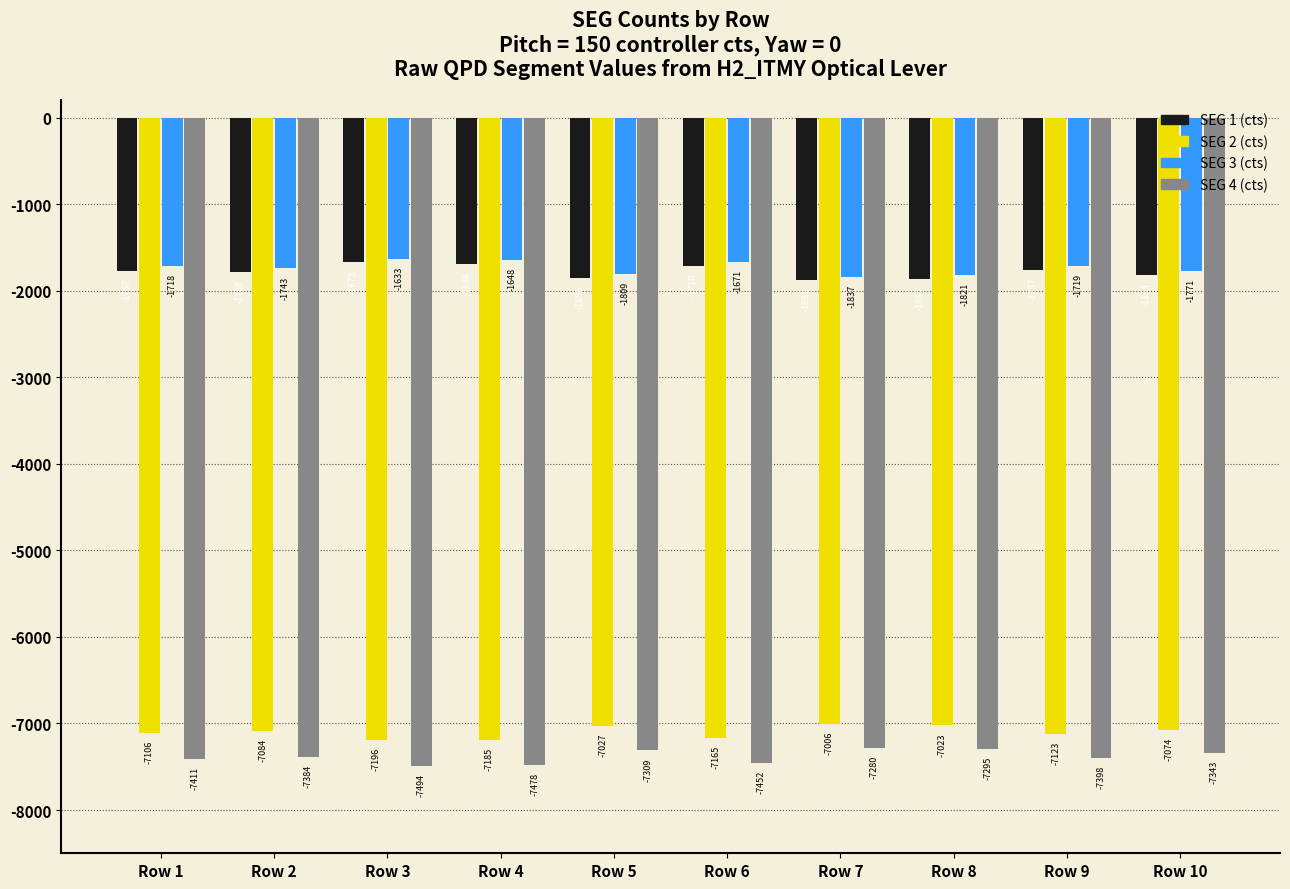

What is the minimum value for SEG 3 (cts)?

-1836.8